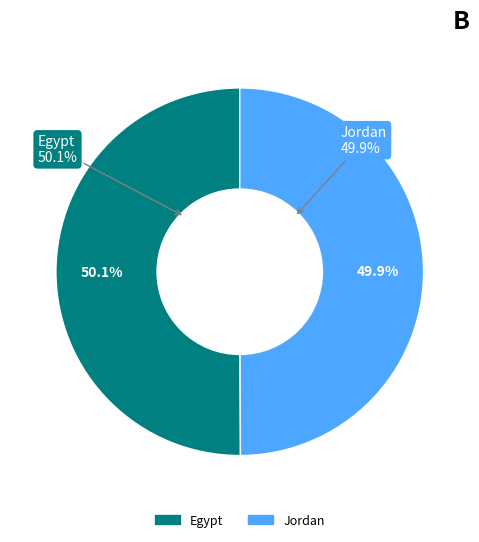

Combined, what portion of the pie is Egypt and Jordan?

100.0%